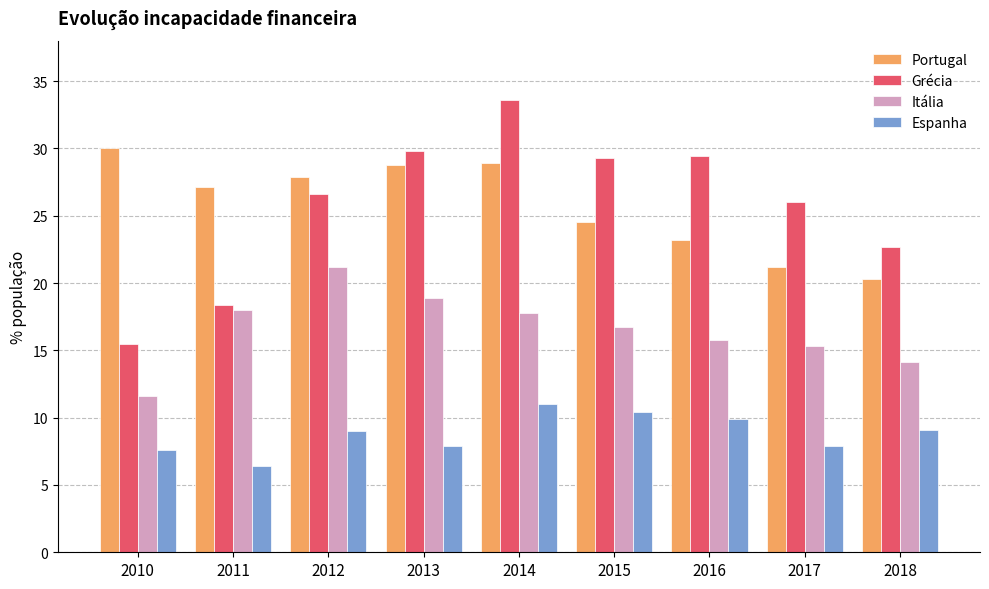

At which label does Portugal first exceed 27?

2010